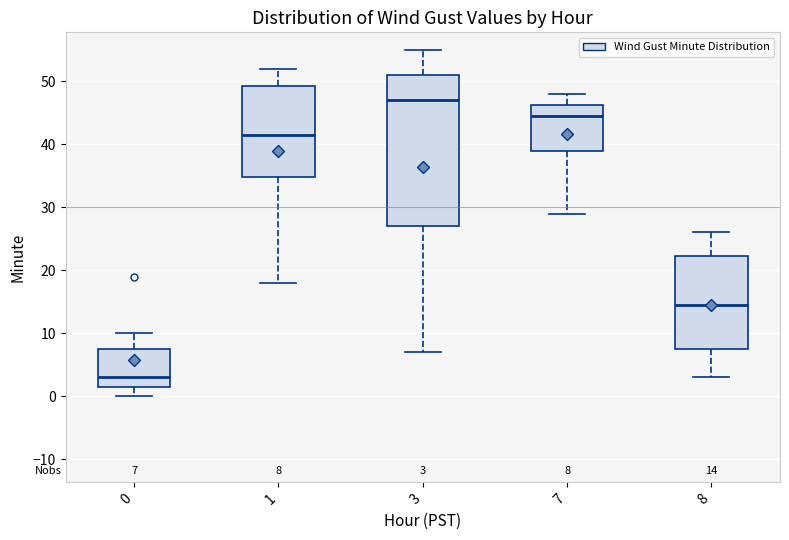

Which box has the highest median line?

3